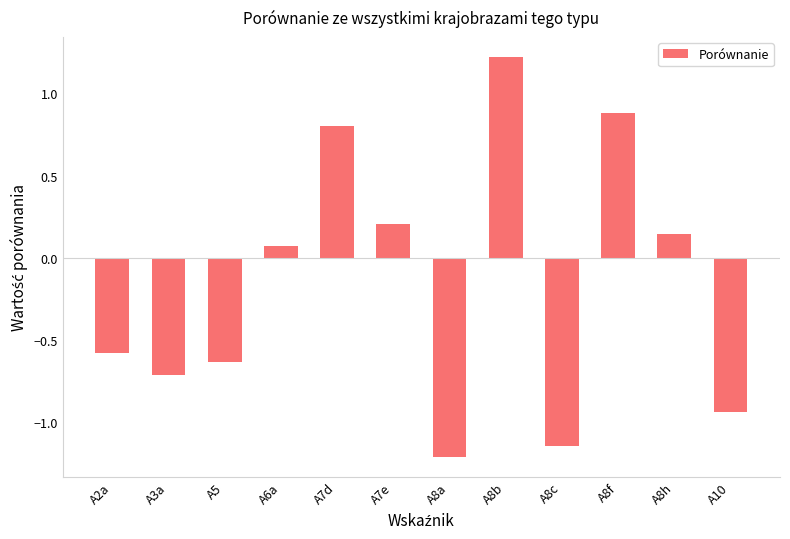

Is it true that the value at A7d is 0.8?

True